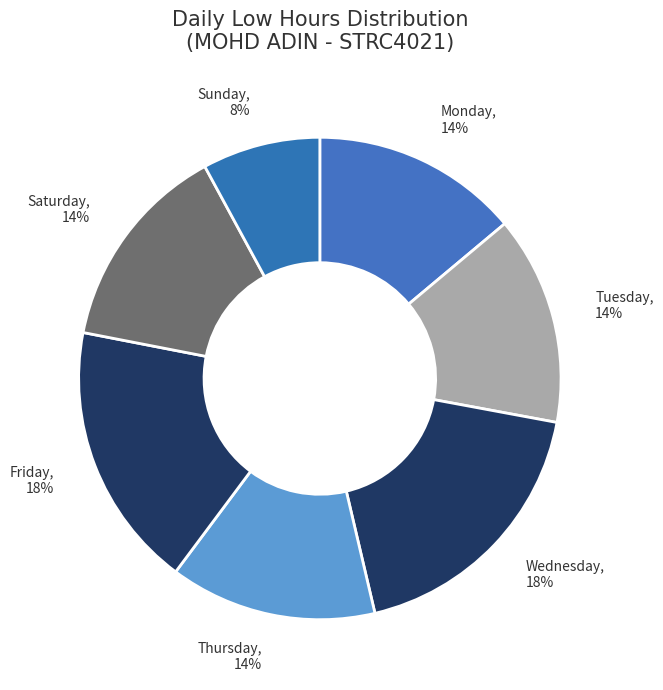

What percentage is the Wednesday, 18% slice, to the nearest percent?

18%